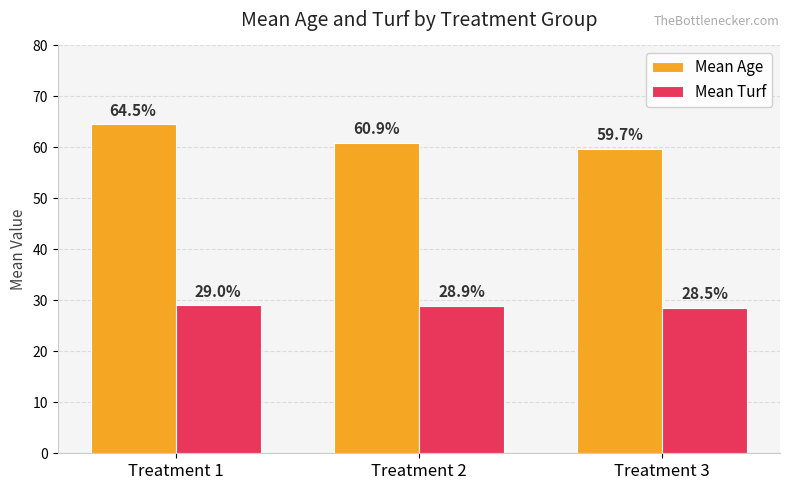

What is the total value across all series at Treatment 2?

89.8